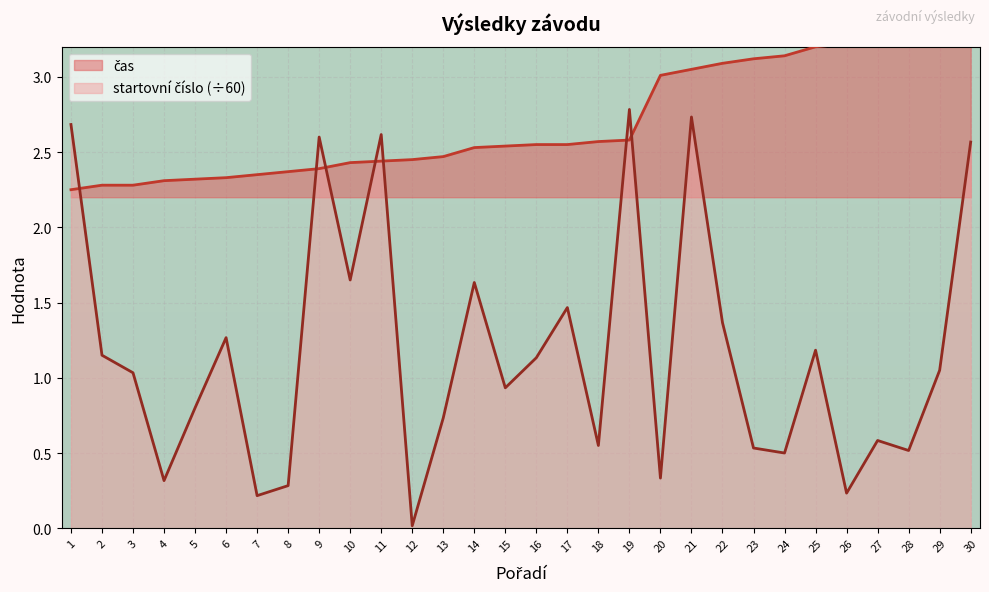

Reading left to right, what are all the values shown in this chart?

čas: 2.2	2.3	2.3	2.3	2.3	2.3	2.4	2.4	2.4	2.4	2.4	2.5	2.5	2.5	2.5	2.5	2.5	2.6	2.6	3.0	3.0	3.1	3.1	3.1	3.2	3.2	3.3	3.3	3.4	3.4
startovní číslo: 2.7	1.1	1.0	0.3	0.8	1.3	0.2	0.3	2.6	1.6	2.6	0.0	0.7	1.6	0.9	1.1	1.5	0.6	2.8	0.3	2.7	1.4	0.5	0.5	1.2	0.2	0.6	0.5	1.1	2.6